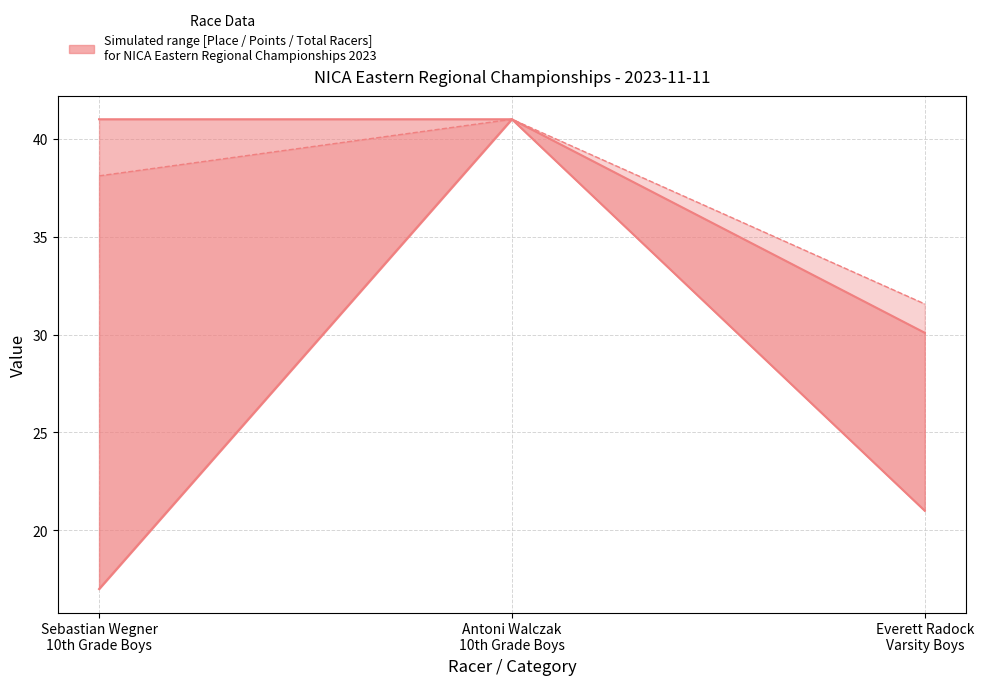

What is the difference between the highest and lowest values at Everett Radock
Varsity Boys?

10.6